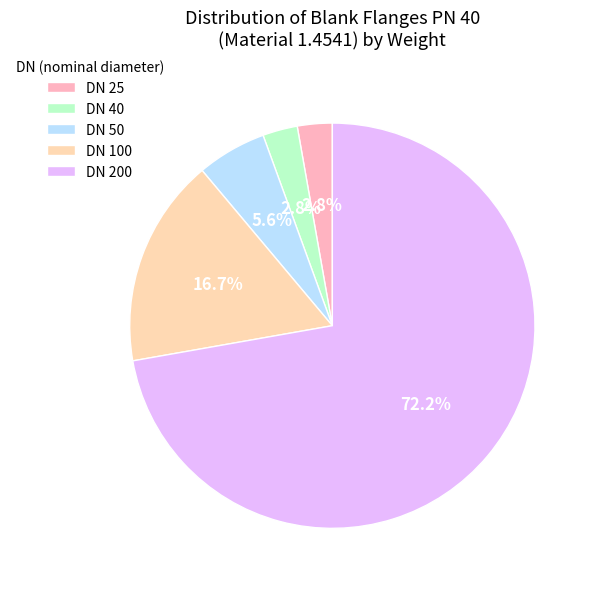

What is the largest slice in the pie chart?

DN 200